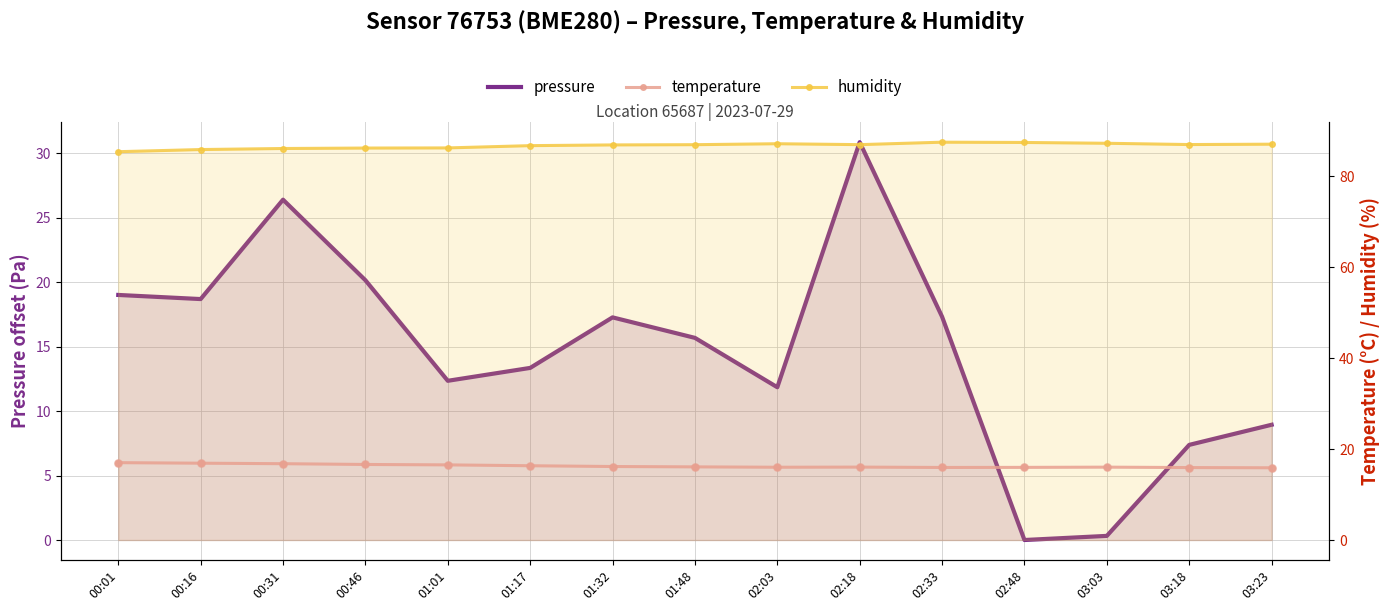

Which series has the largest total across all categories?

humidity